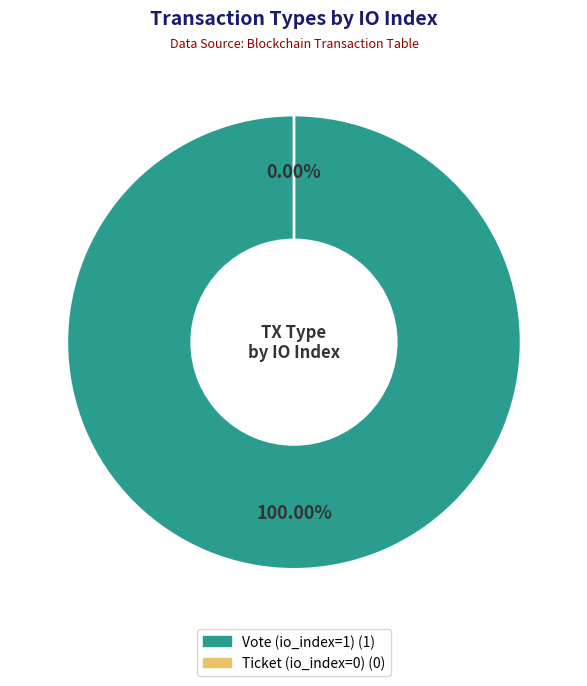

Between Vote (io_index=1) and Ticket (io_index=0), which is larger?

Vote (io_index=1)